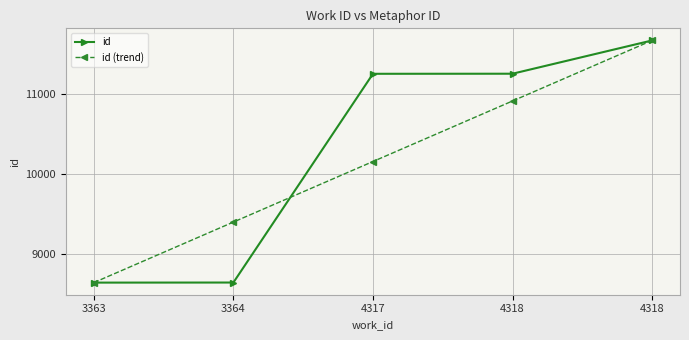

Does the chart display data point markers on the line(s)?

Yes